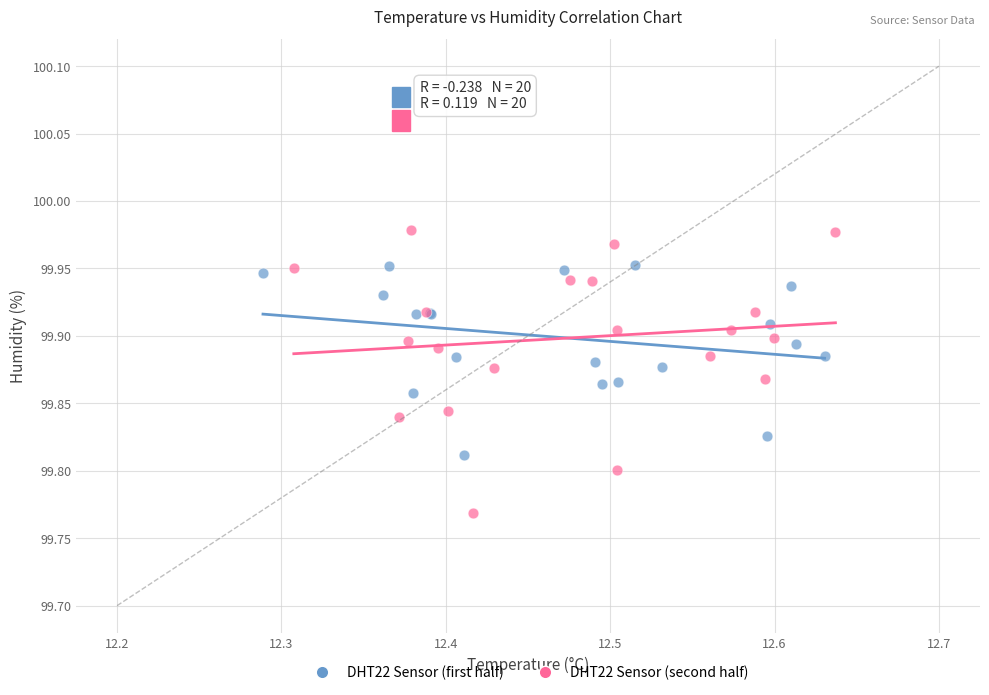

Which series has the largest Y range (max minus min)?

DHT22 Sensor (second half)